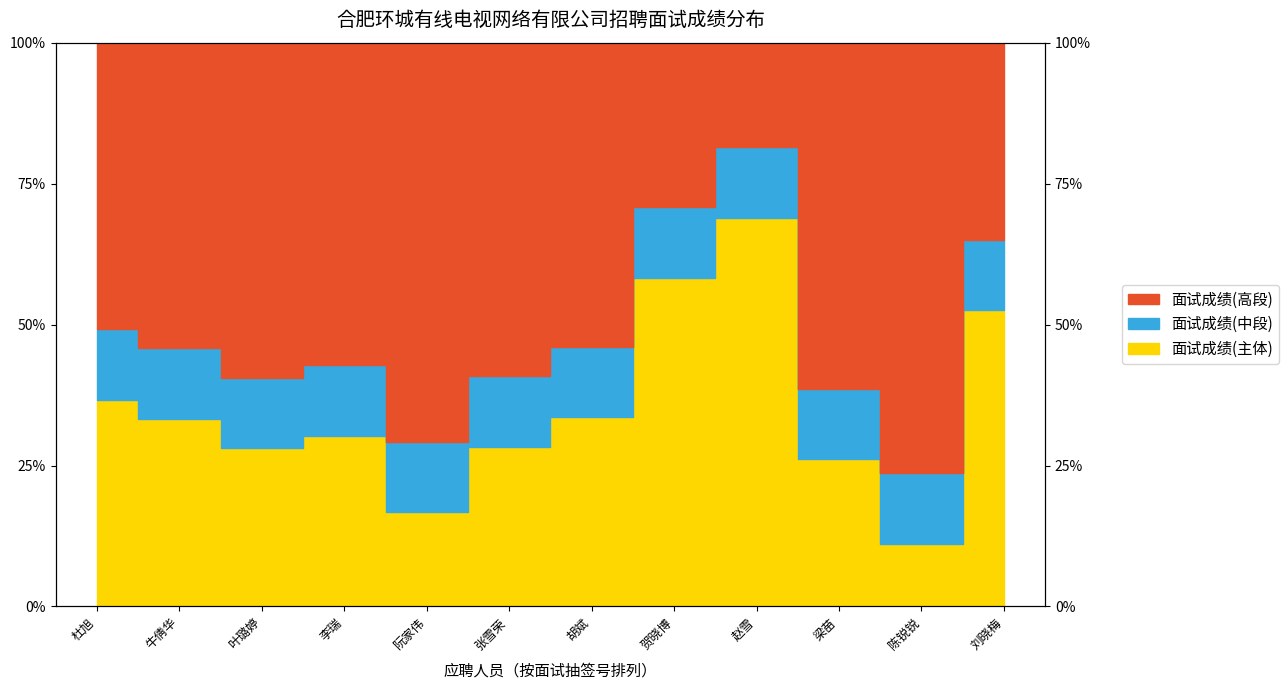

Reading left to right, what are all the values shown in this chart?

36.7	33.3	28.1	30.2	16.7	28.3	33.6	58.3	68.9	26.1	11.1	52.5